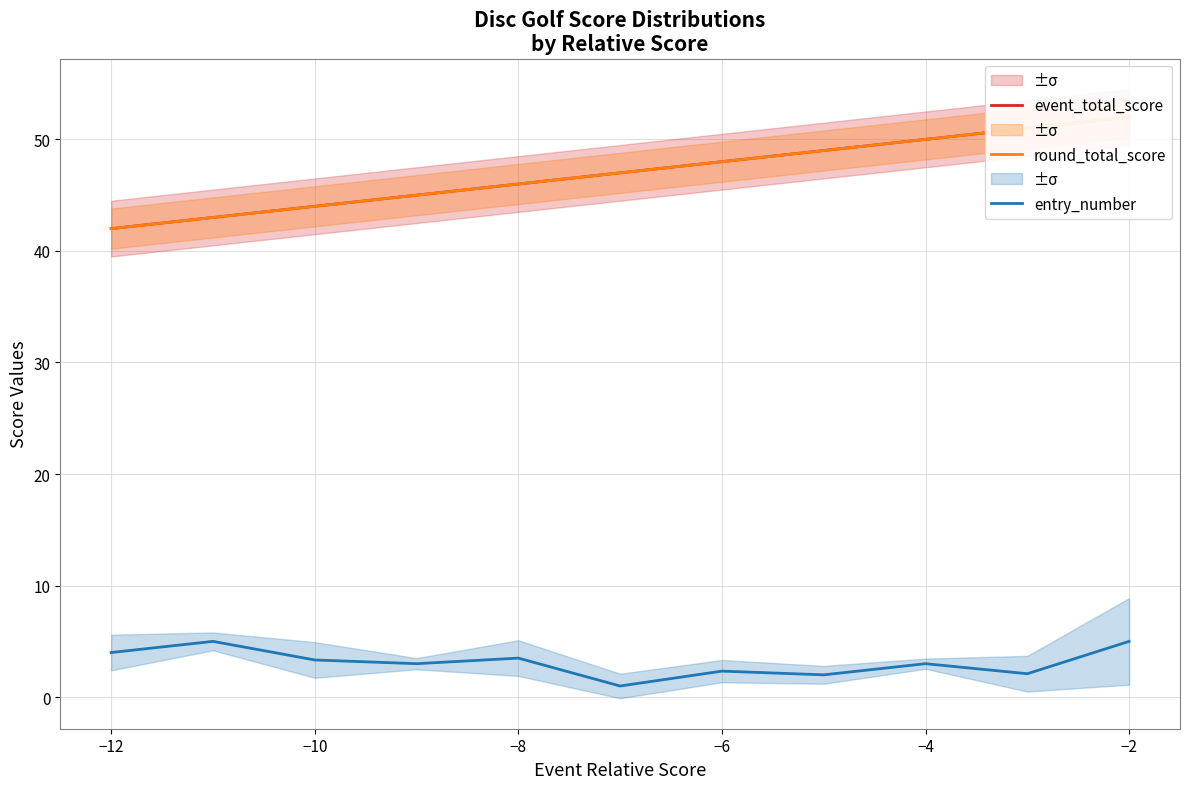

Count the event_total_score values in the range 44 to 50.

7